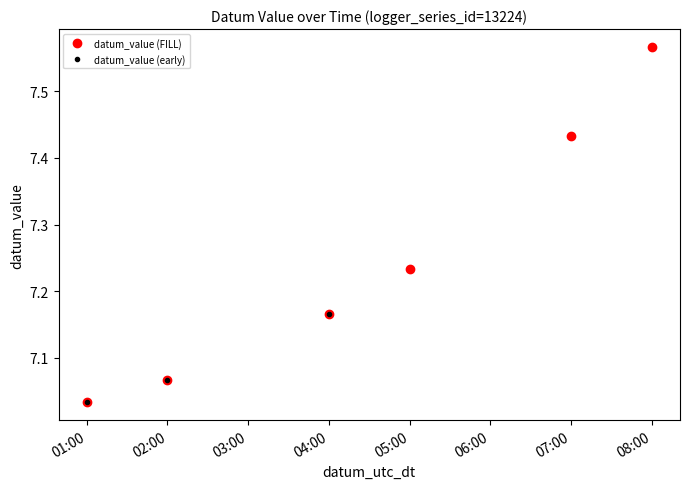

How many lines are shown in the chart?

1